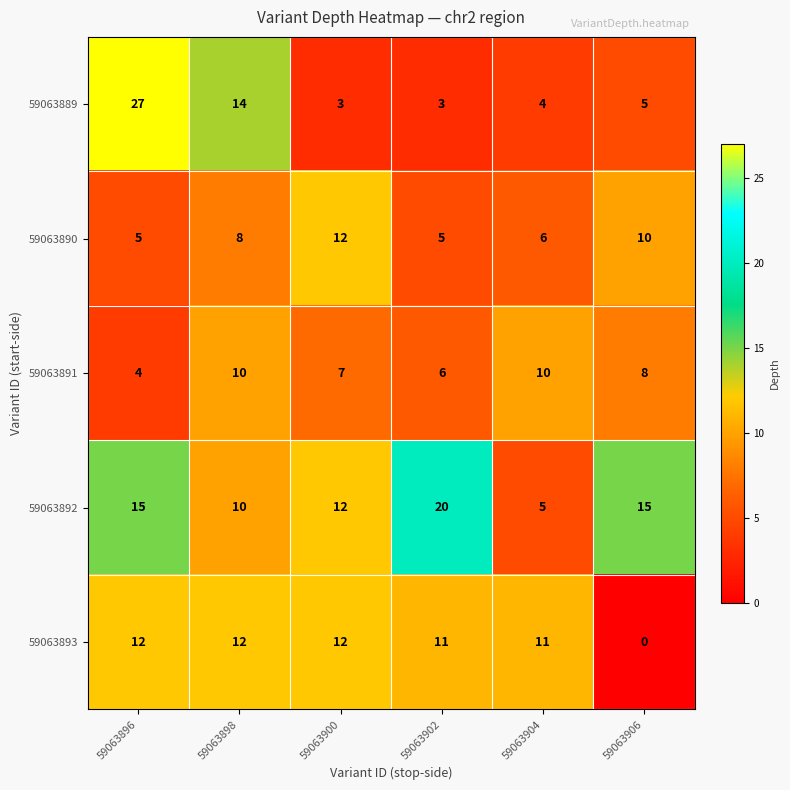

True or false: 59063891 has a value of 10 at 59063898.

True